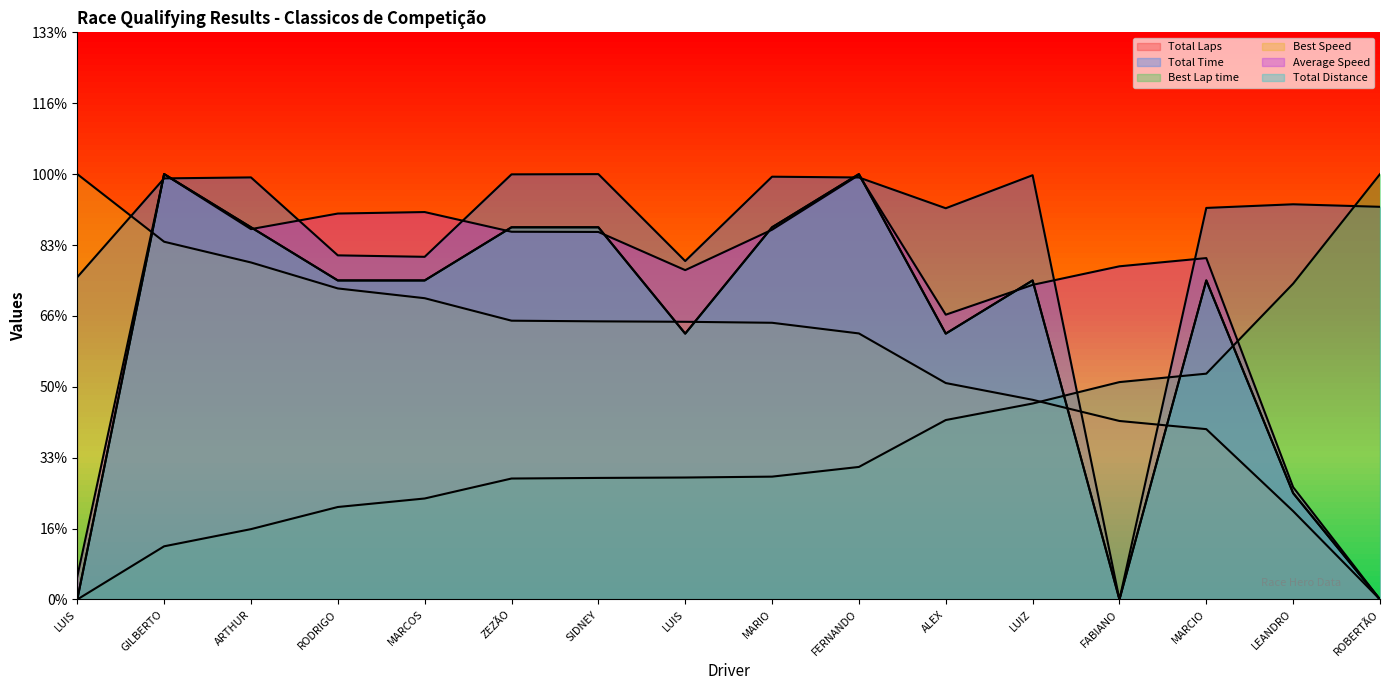

Which series has the widest spread of values?

Total Laps